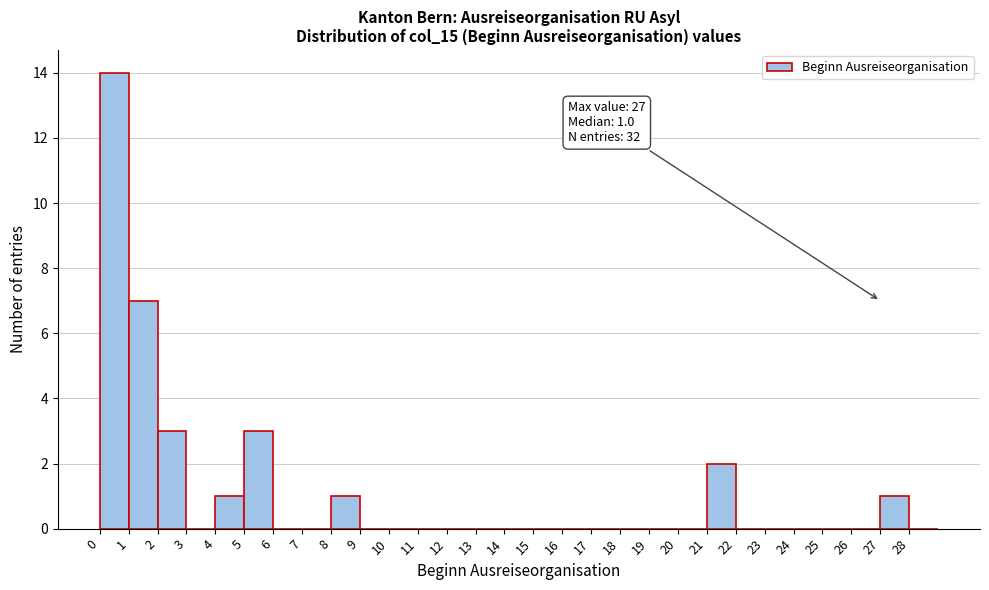

Which range on the x-axis has the tallest bar?

0 to 1